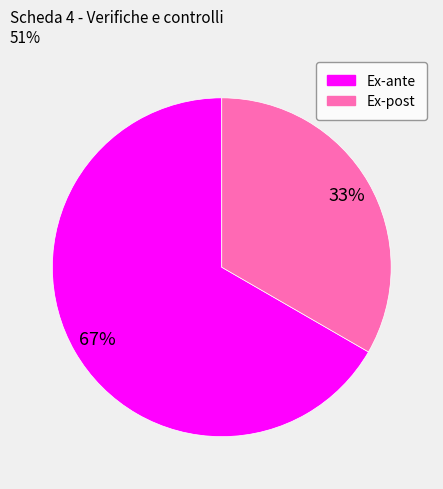

What is the ratio of the value at Ex-ante to the value at Ex-post?

2.0